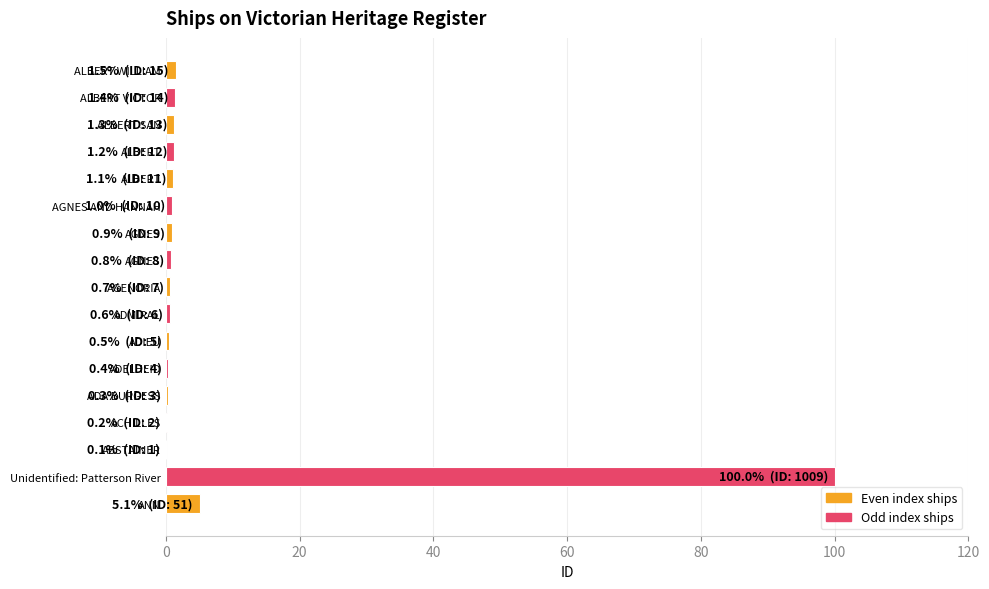

How many categories are shown in the chart?

17